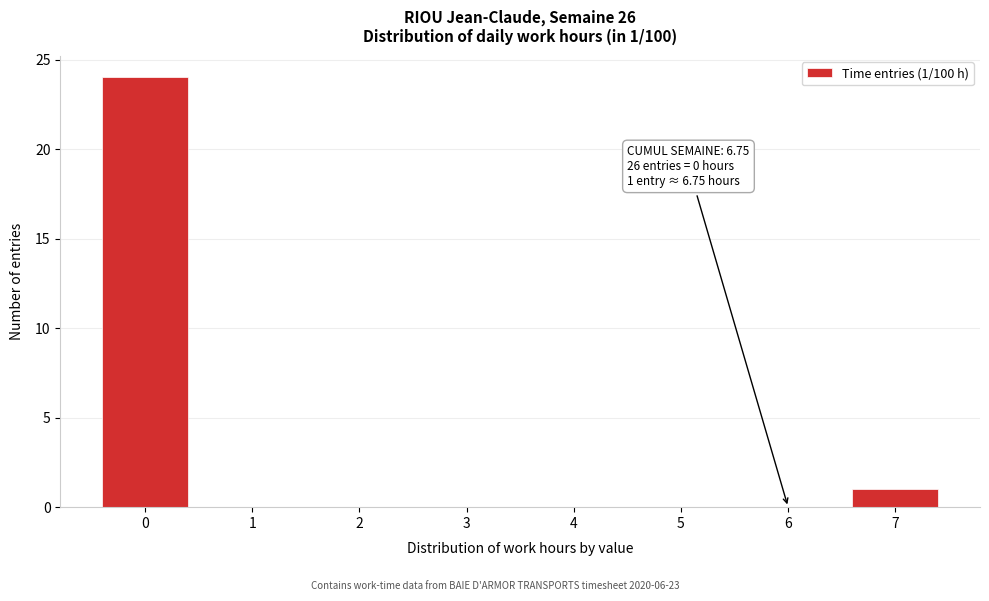

Which range on the x-axis has the tallest bar?

-0.5 to 0.5